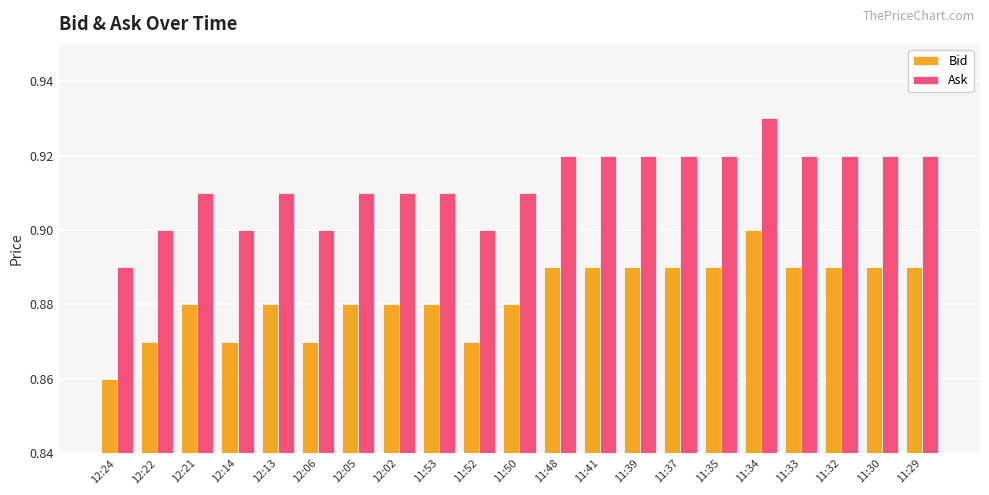

At which category is the sum across all series the highest?

11:34